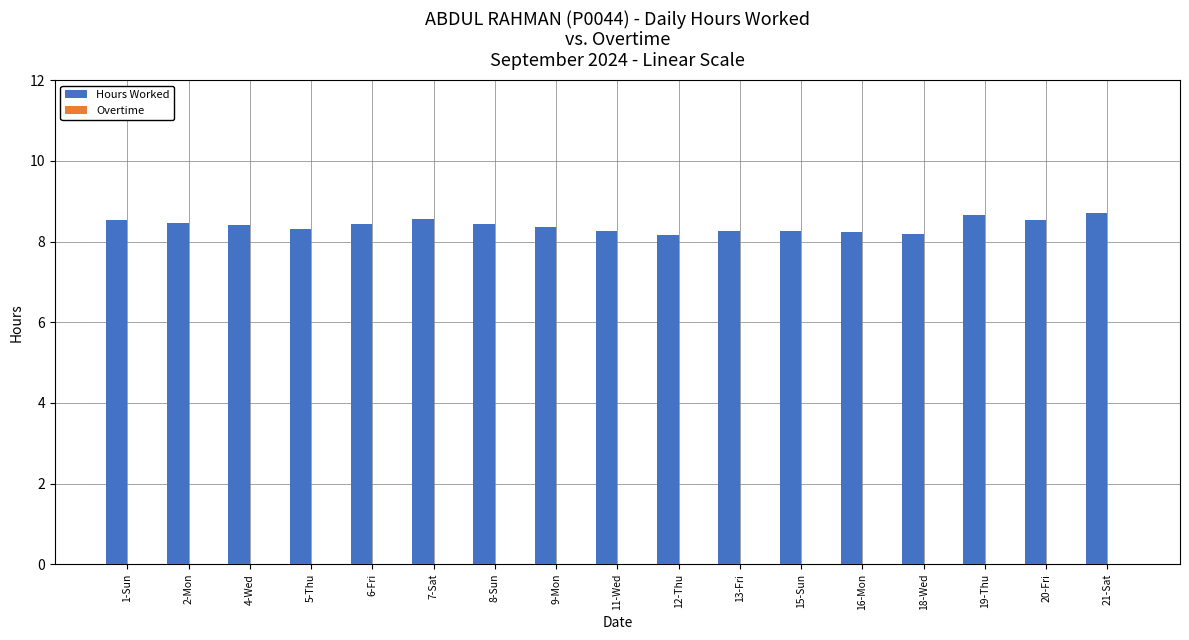

How many bars are there in total?

17